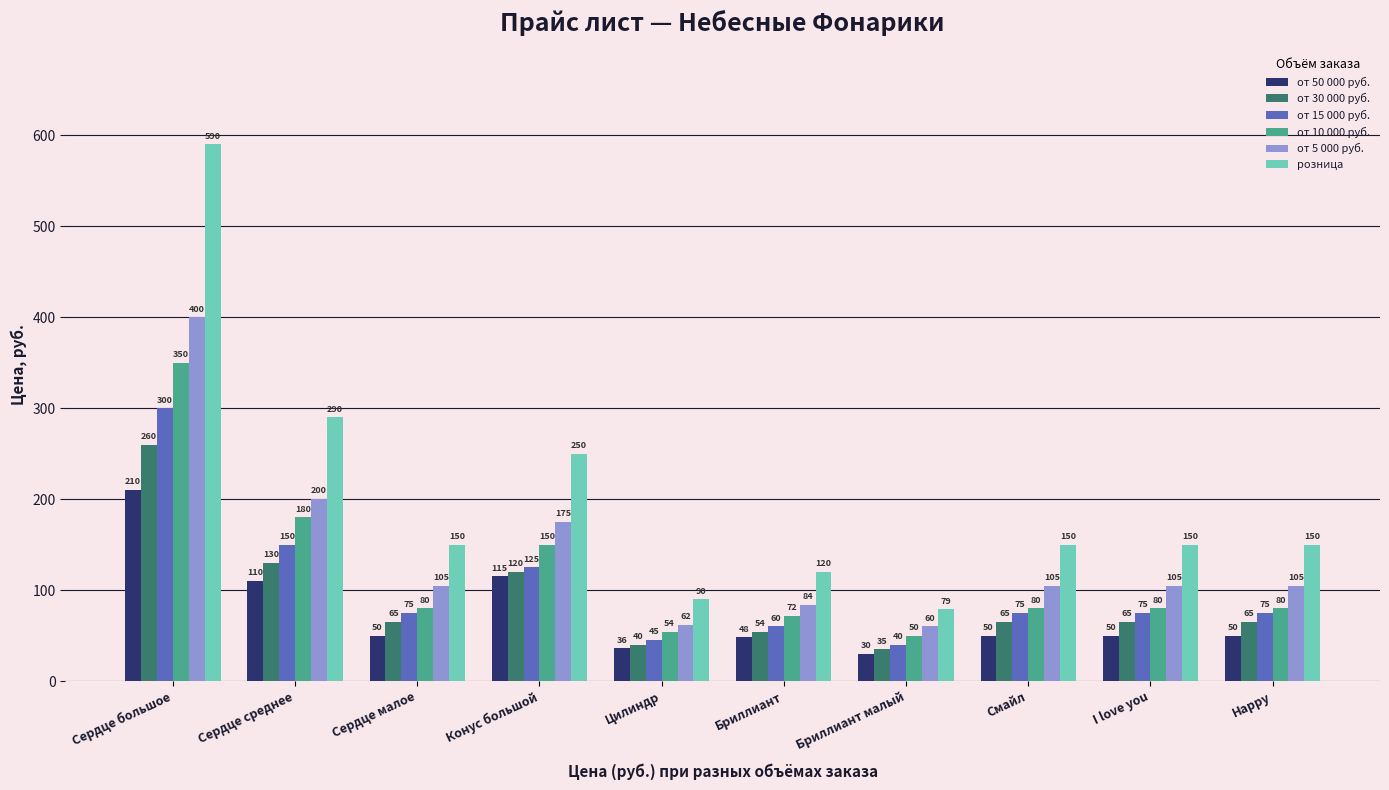

Reading left to right, list all the values displayed in this chart.

от 50 000 руб.: Сердце большое=210	Сердце среднее=110	Сердце малое=50	Конус большой=115	Цилиндр=36	Бриллиант=48	Бриллиант малый=30	Смайл=50	I love you=50	Happy=50
от 30 000 руб.: Сердце большое=260	Сердце среднее=130	Сердце малое=65	Конус большой=120	Цилиндр=40	Бриллиант=54	Бриллиант малый=35	Смайл=65	I love you=65	Happy=65
от 15 000 руб.: Сердце большое=300	Сердце среднее=150	Сердце малое=75	Конус большой=125	Цилиндр=45	Бриллиант=60	Бриллиант малый=40	Смайл=75	I love you=75	Happy=75
от 10 000 руб.: Сердце большое=350	Сердце среднее=180	Сердце малое=80	Конус большой=150	Цилиндр=54	Бриллиант=72	Бриллиант малый=50	Смайл=80	I love you=80	Happy=80
от 5 000 руб.: Сердце большое=400	Сердце среднее=200	Сердце малое=105	Конус большой=175	Цилиндр=62	Бриллиант=84	Бриллиант малый=60	Смайл=105	I love you=105	Happy=105
розница: Сердце большое=590	Сердце среднее=290	Сердце малое=150	Конус большой=250	Цилиндр=90	Бриллиант=120	Бриллиант малый=79	Смайл=150	I love you=150	Happy=150